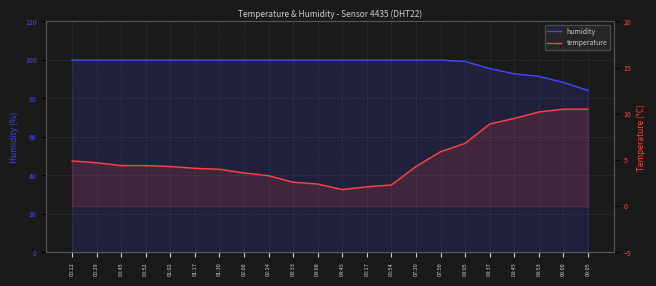

True or false: humidity has a value of 99.9 at 04:08.

True